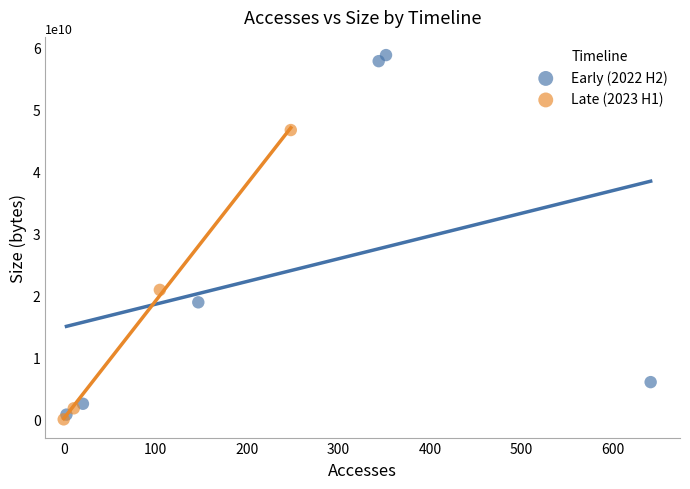

What are all the series names shown in the legend?

Early (2022 H2), Late (2023 H1)